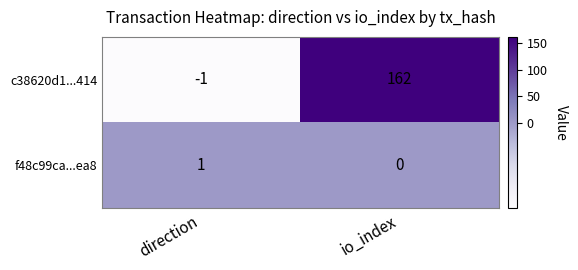

How many categories are shown in the chart?

2